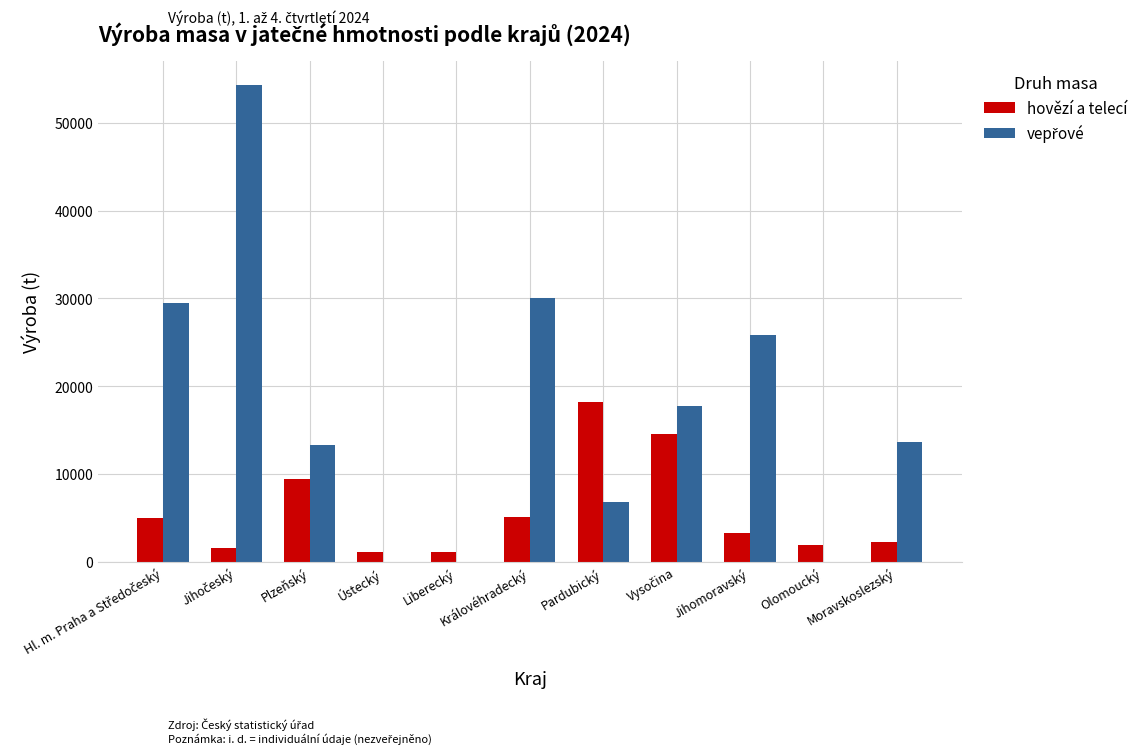

What is the total value across all series at Jihomoravský?

29026.0